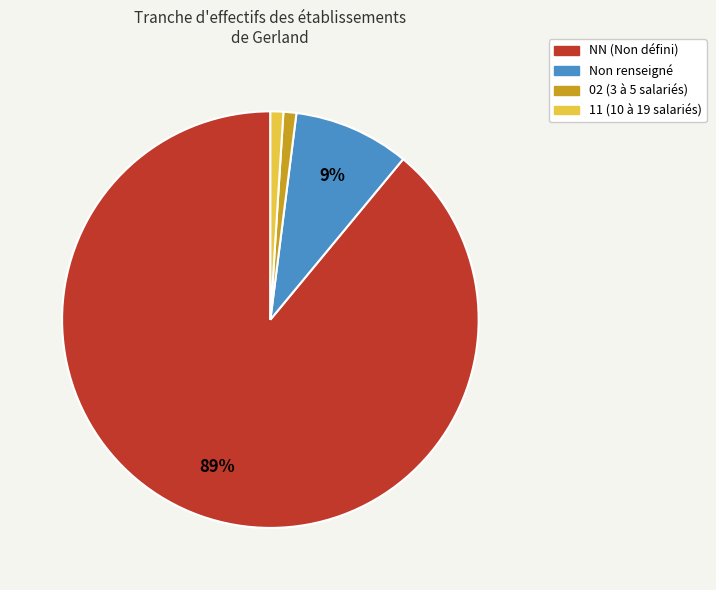

To the nearest percent, what is the average slice percentage?

25%